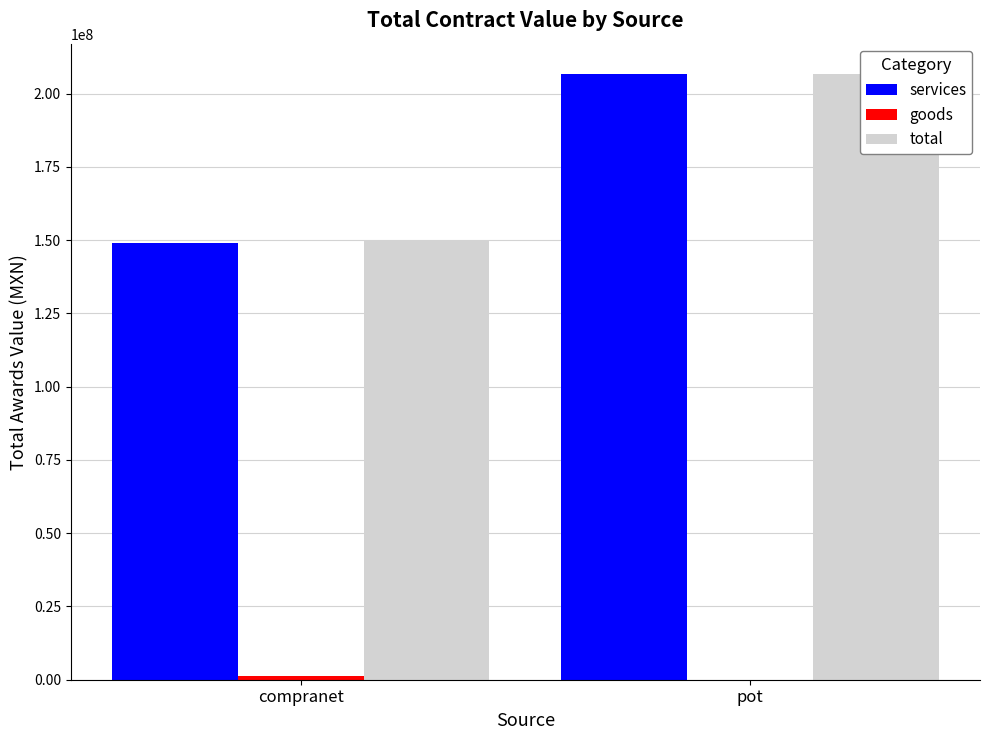

Reading right to left, what are all the values shown in this chart?

services: pot=206703147.1	compranet=149046184.2
goods: pot=0.0	compranet=1106313.0
total: pot=206703147.1	compranet=150152497.2